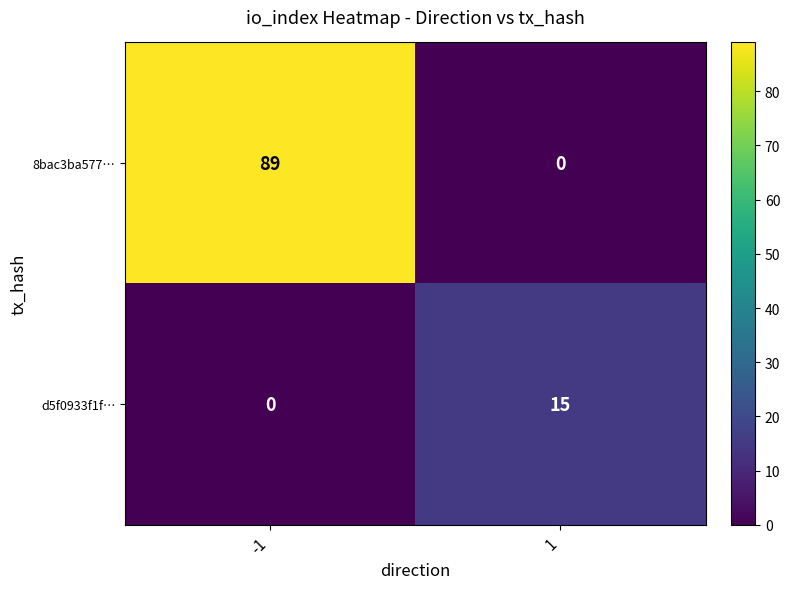

At -1, list the series in order from largest to smallest.

8bac3ba577…, d5f0933f1f…